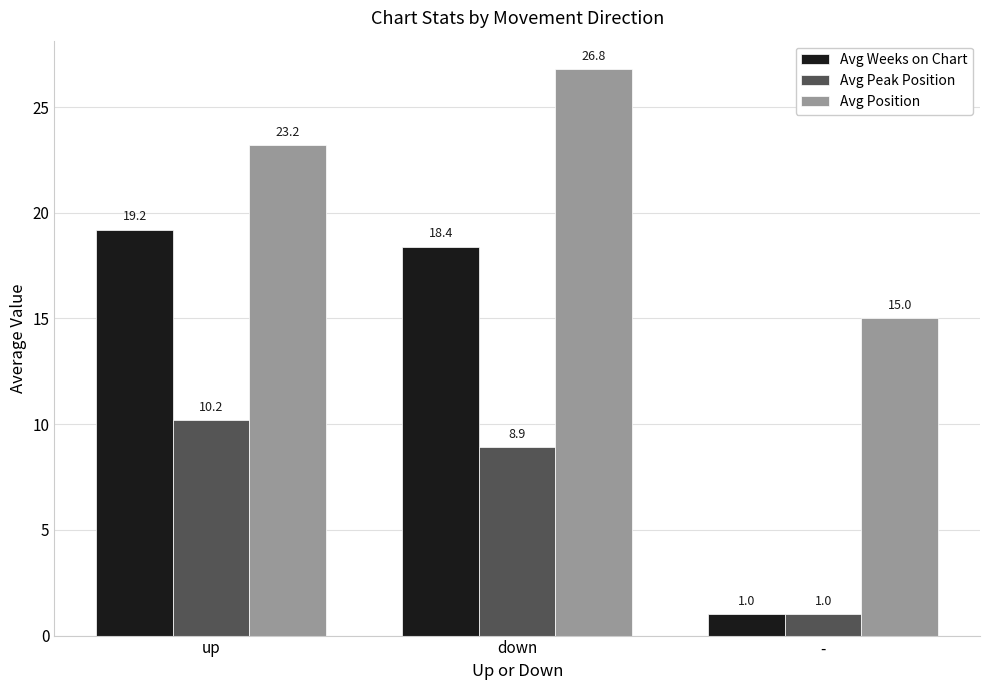

What is the difference between the Avg Peak Position values at up and down?

1.3